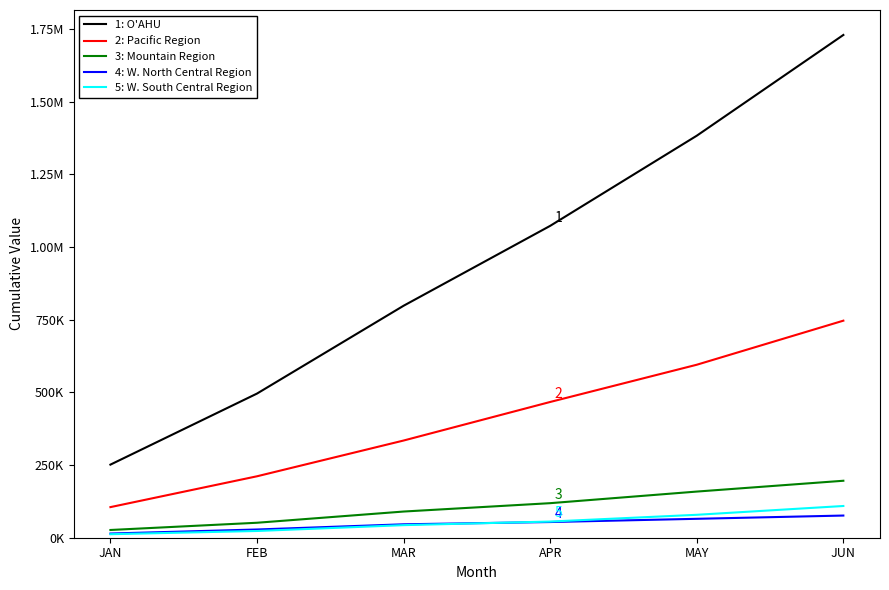

What are all the series names shown in the legend?

1: O'AHU, 2: Pacific Region, 3: Mountain Region, 4: W. North Central Region, 5: W. South Central Region